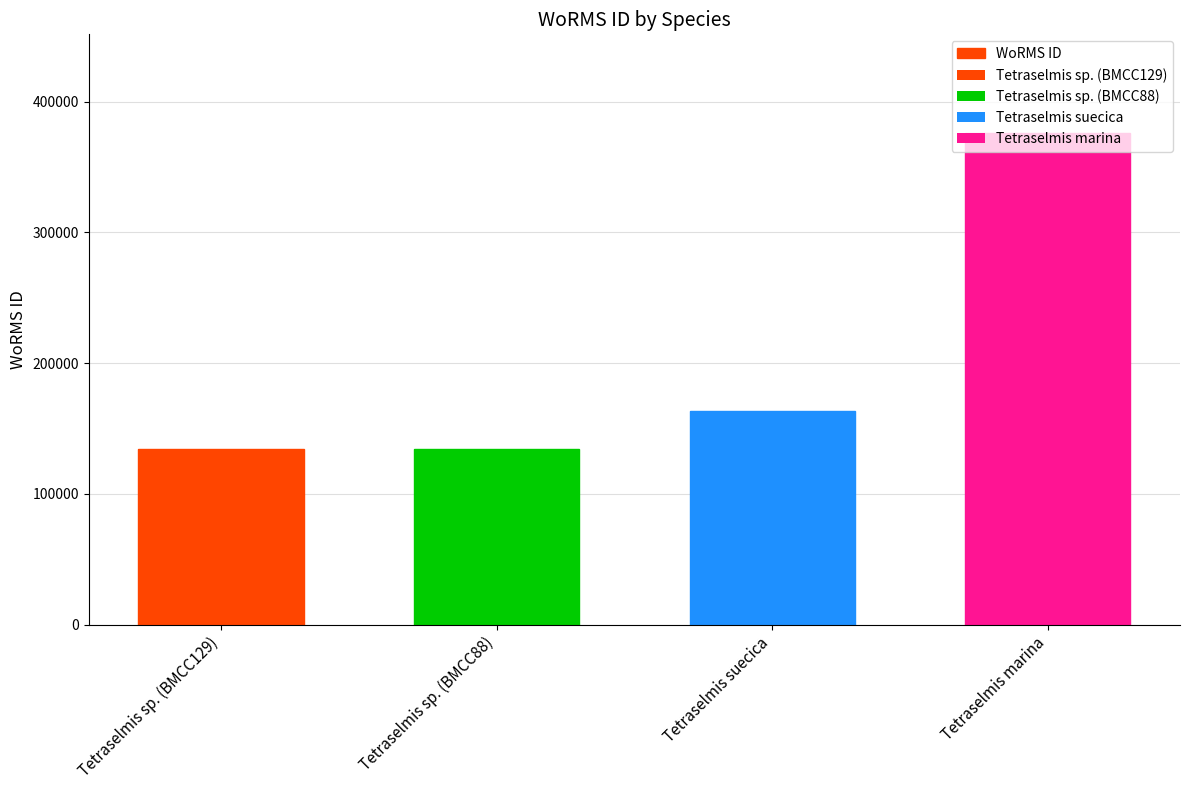

Where is the data nearest to the value 255342?

Tetraselmis suecica